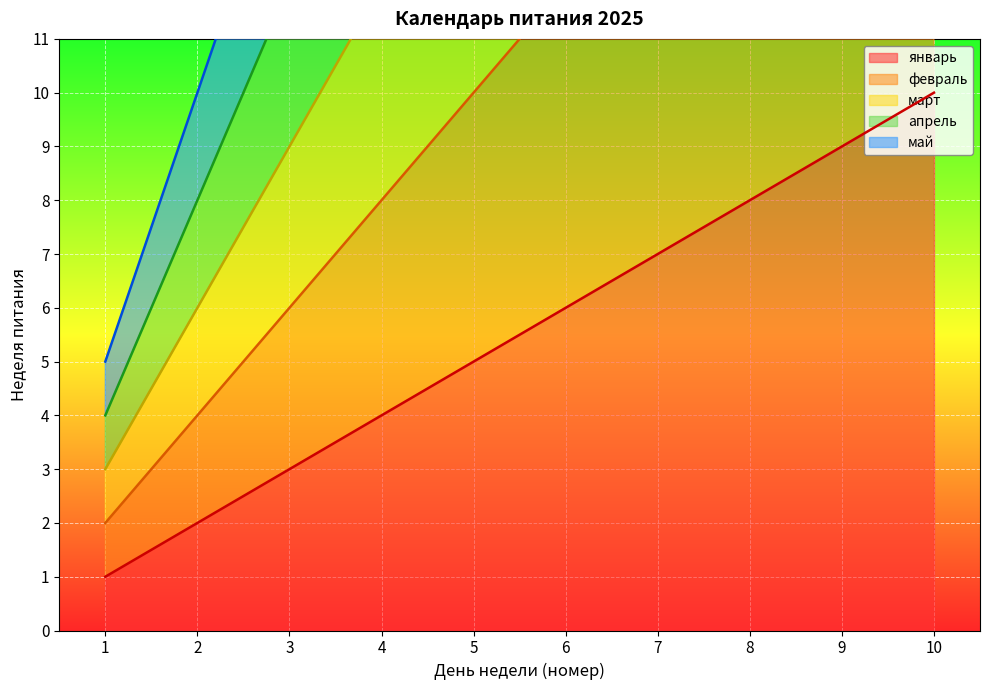

Between 5 and 3, which is larger?

5